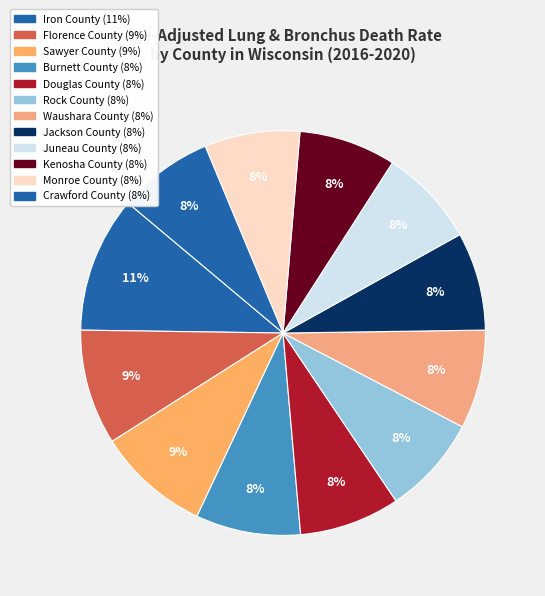

To the nearest percent, what percentage of the pie is Burnett County?

8%